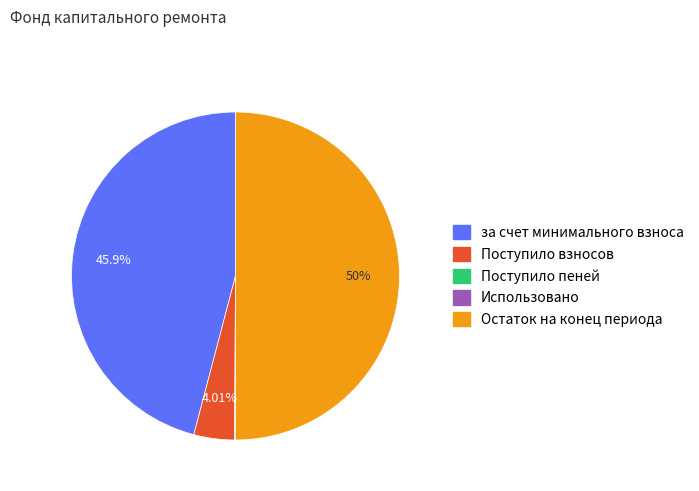

Is it true that Остаток на конец периода is 64% of the pie?

False